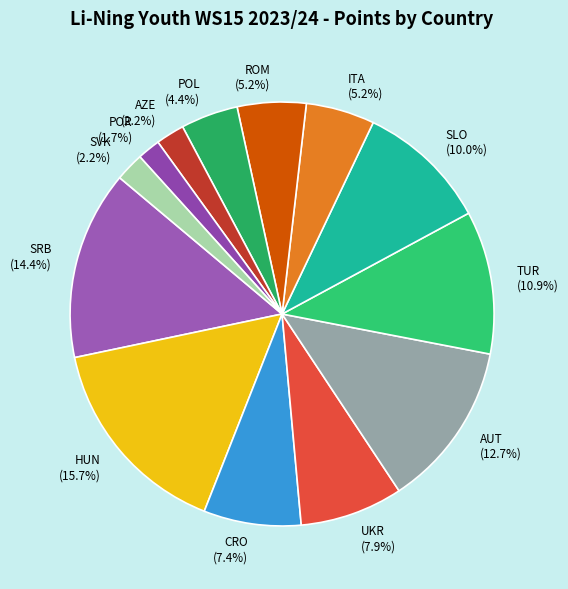

How many slices are in this pie chart?

13